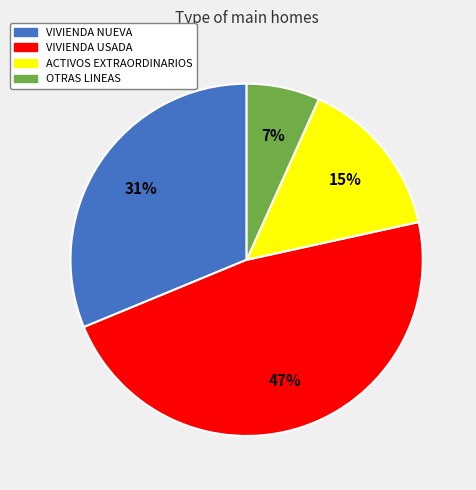

To the nearest percent, what portion does VIVIENDA USADA represent?

47%